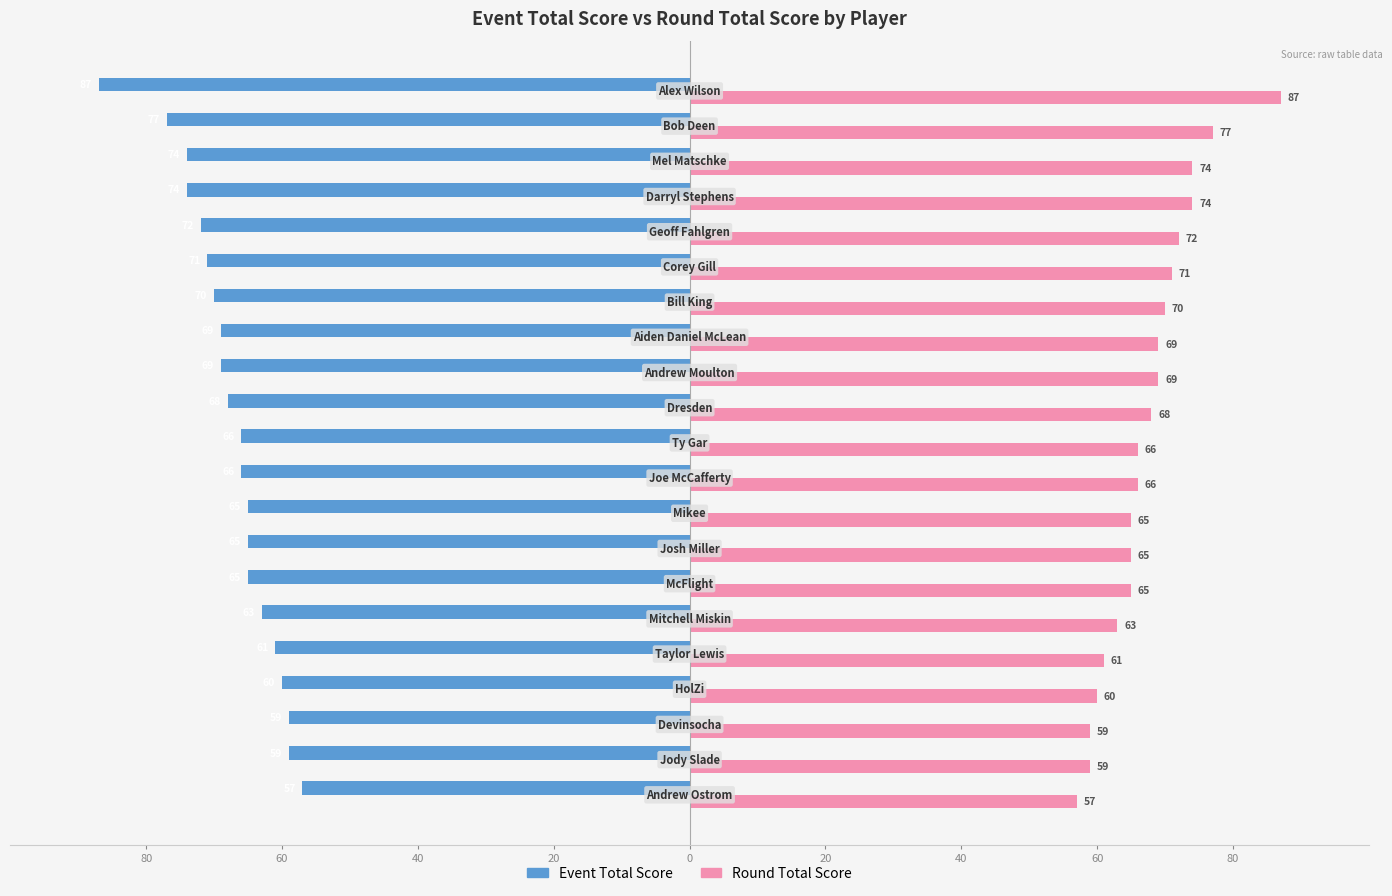

What are all the series names shown in the legend?

Event Total Score, Round Total Score